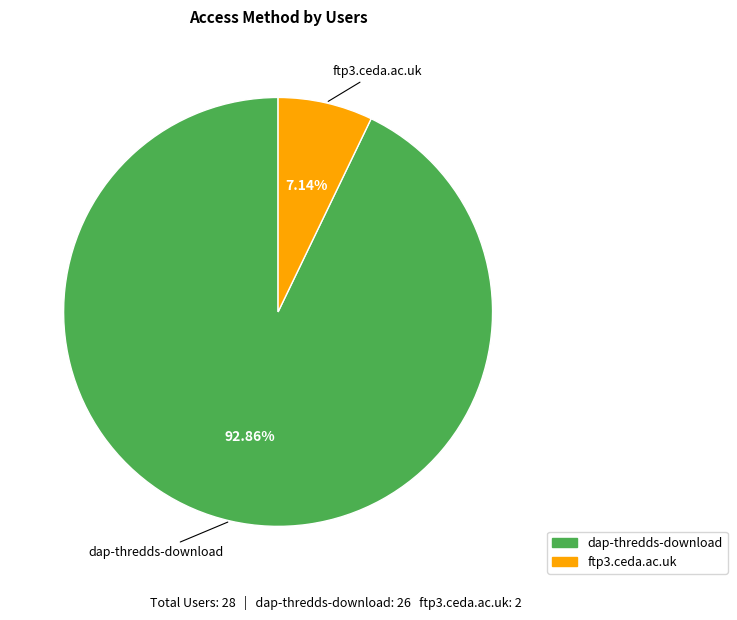

True or false: ftp3.ceda.ac.uk accounts for 7% of the total.

True